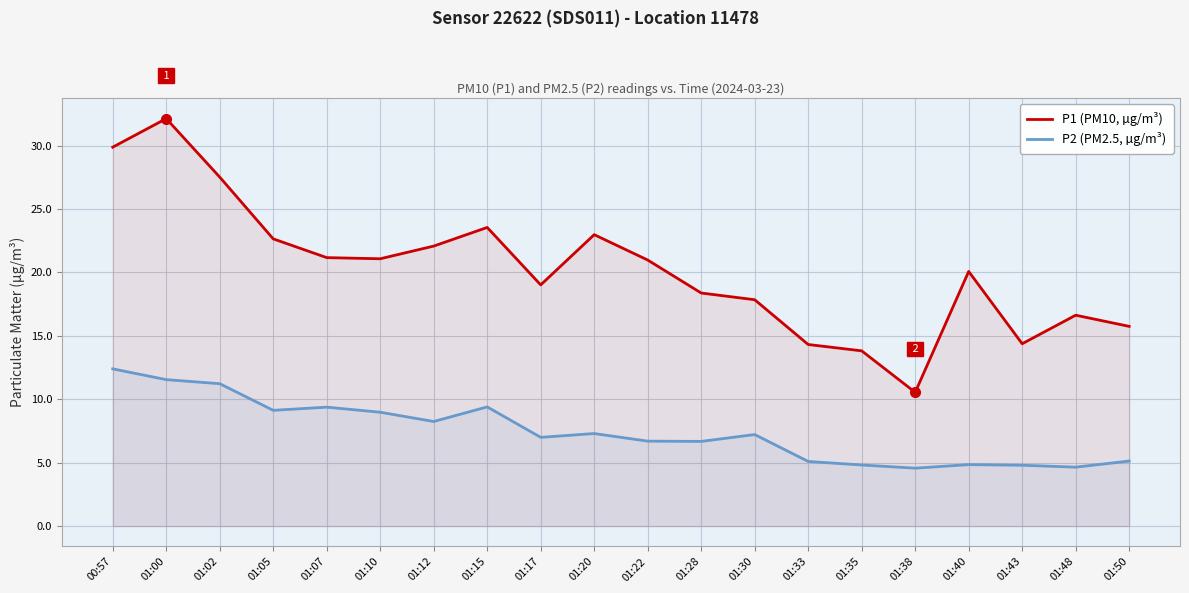

At which label is P1 (PM10, µg/m³) closest to 21?

01:22